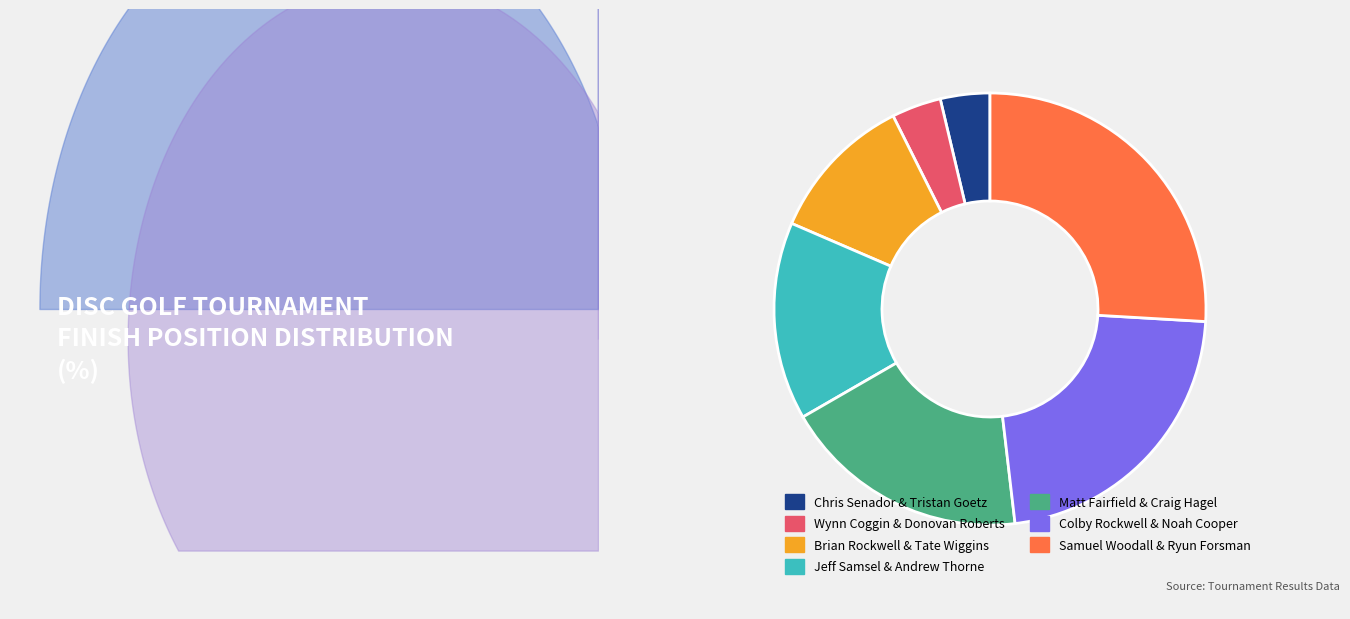

Does any single category account for the majority?

No